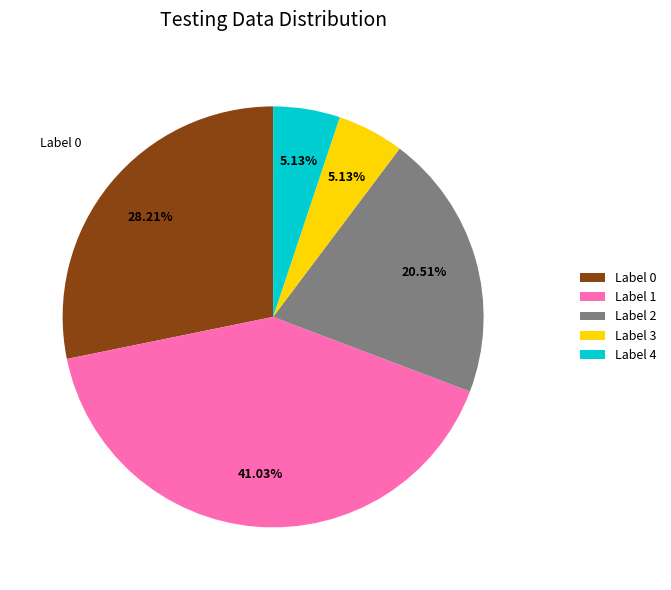

What is the largest slice in the pie chart?

Label 1